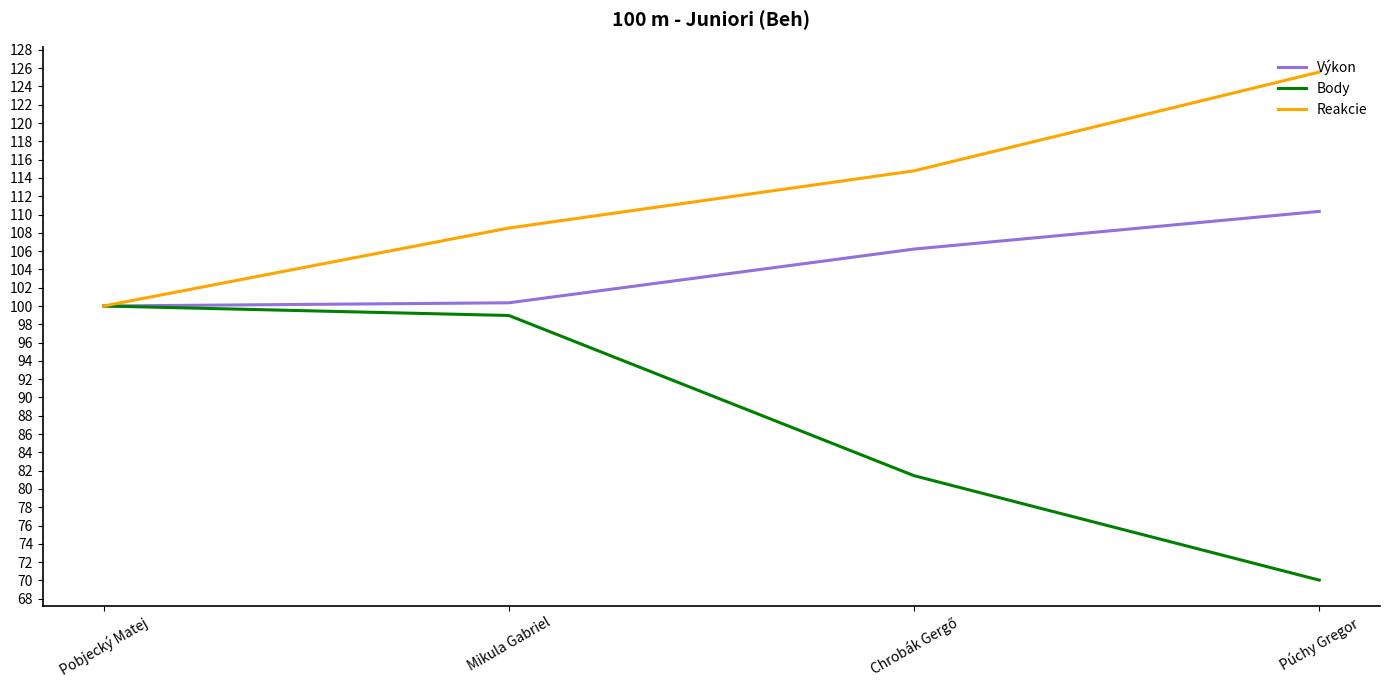

Read the Výkon value at Púchy Gregor.

110.3